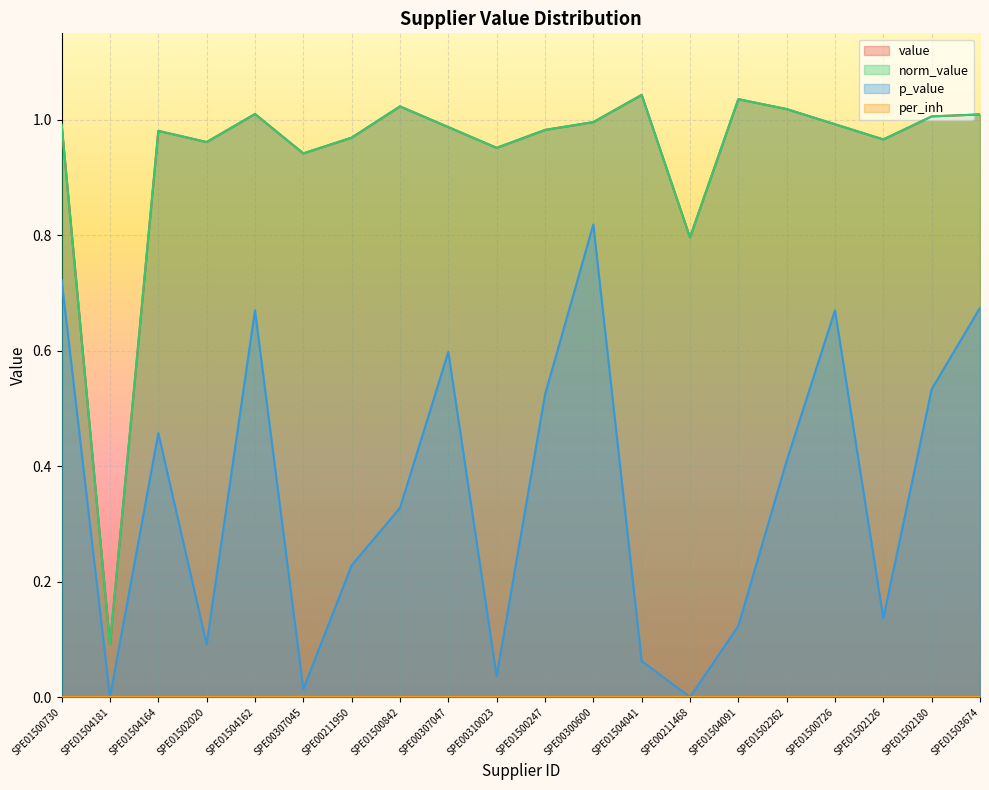

What is the difference between the maximum and minimum values in the norm_value series?

1.0